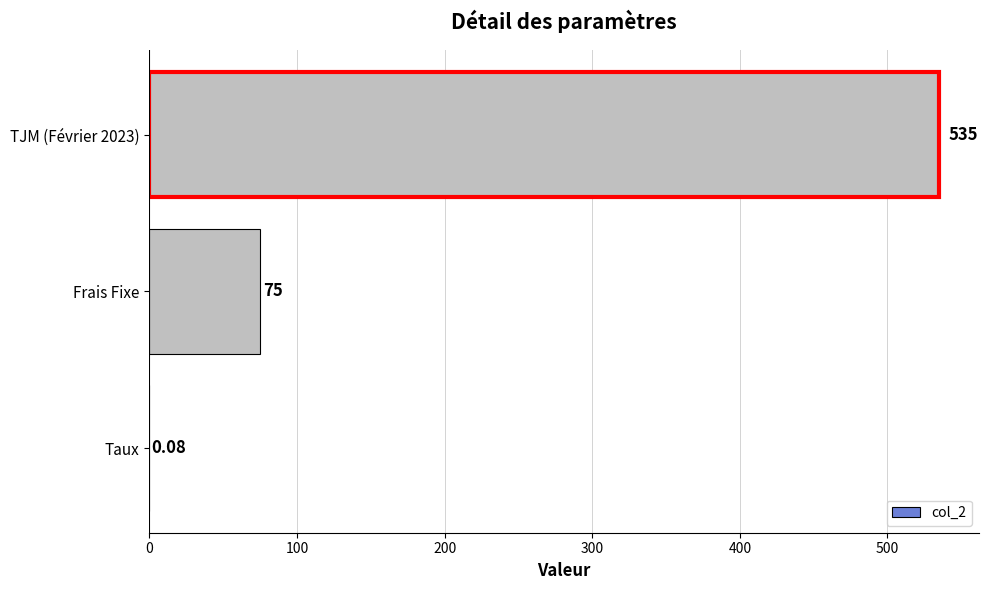

At which label is the value closest to 267?

Frais Fixe